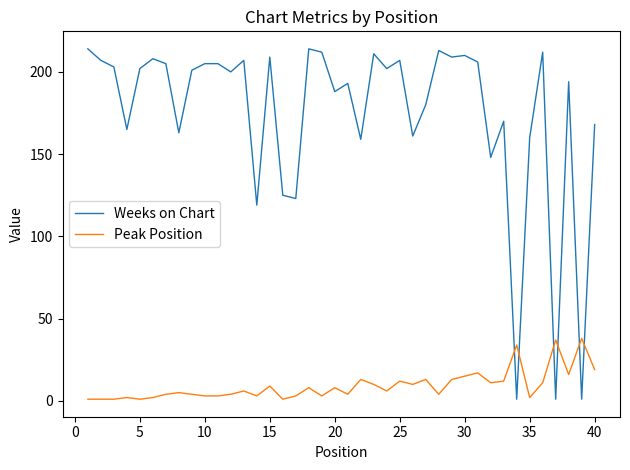

Which series has the largest total across all categories?

Weeks on Chart